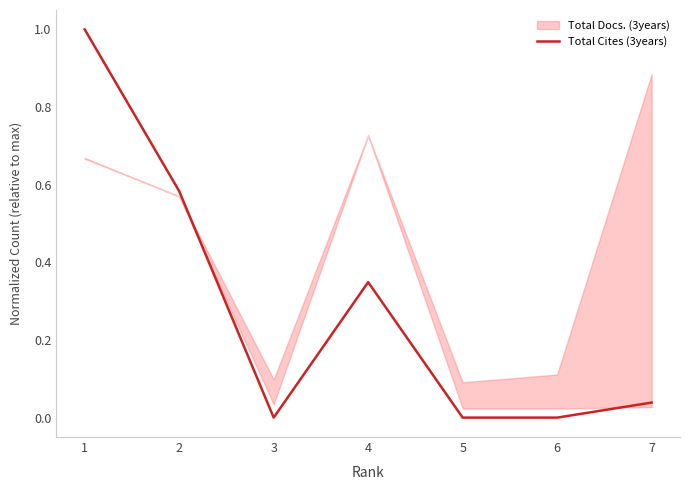

The Total Cites (3years) series shows 1.0 at 1. True or false?

True